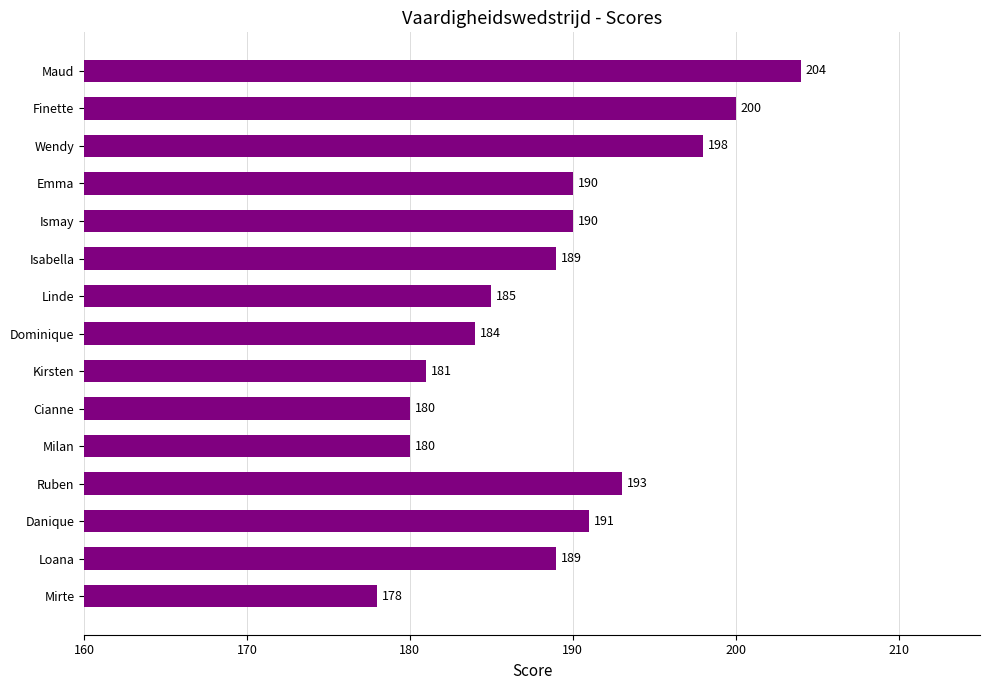

What is the difference between the second highest and second lowest values?

20